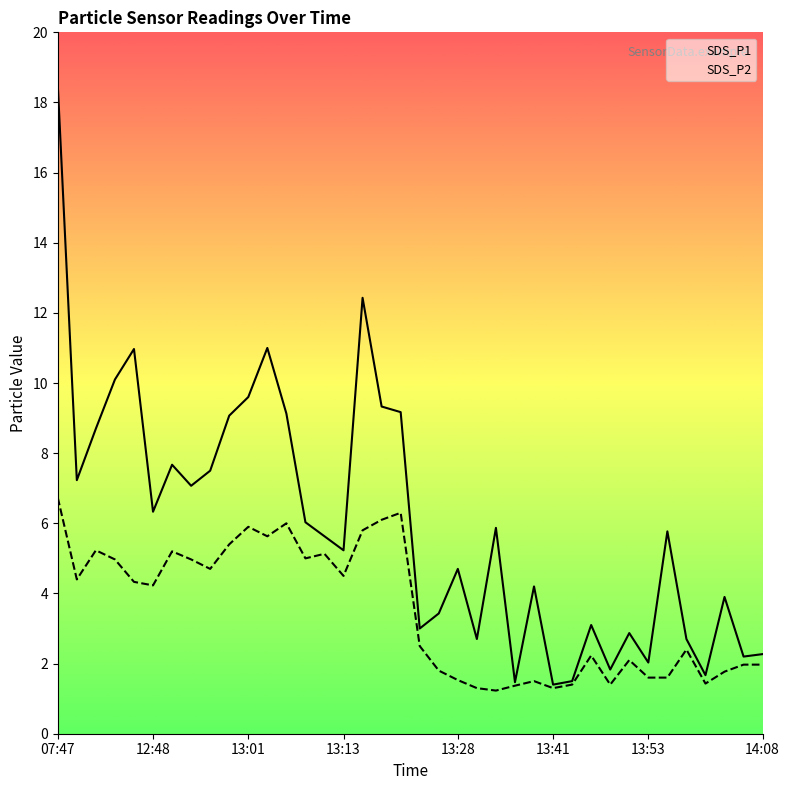

True or false: SDS_P1 has a value of 1.4 at 13:41.

True